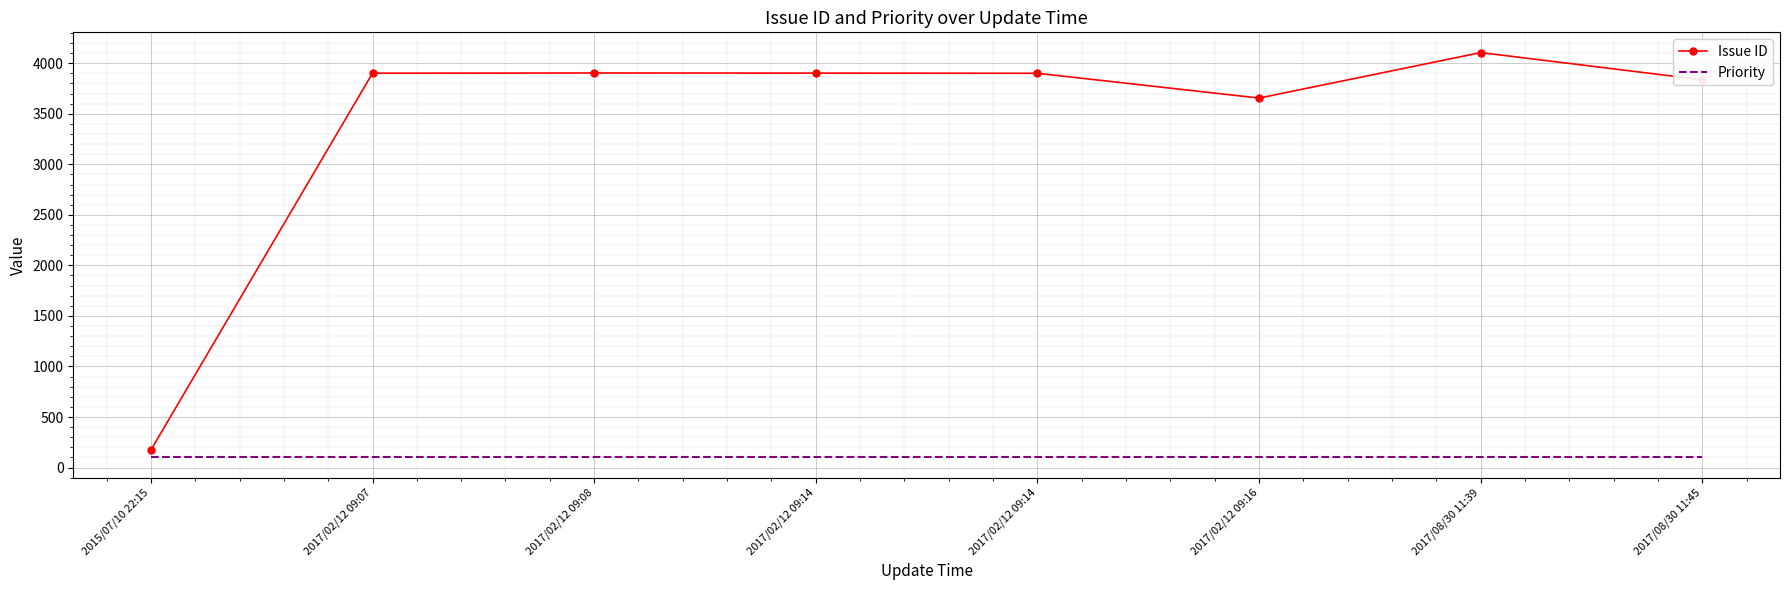

What is the sum of the Priority values at 2017/02/12 09:14 and 2017/08/30 11:45?

200